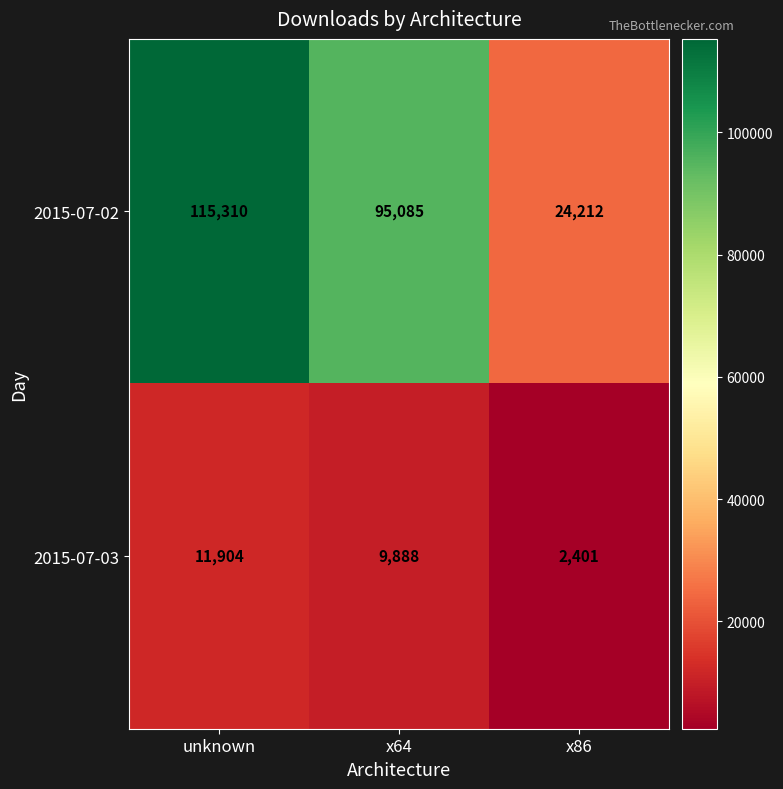

The value of 2015-07-03 at x86 is 4099. True or false?

False